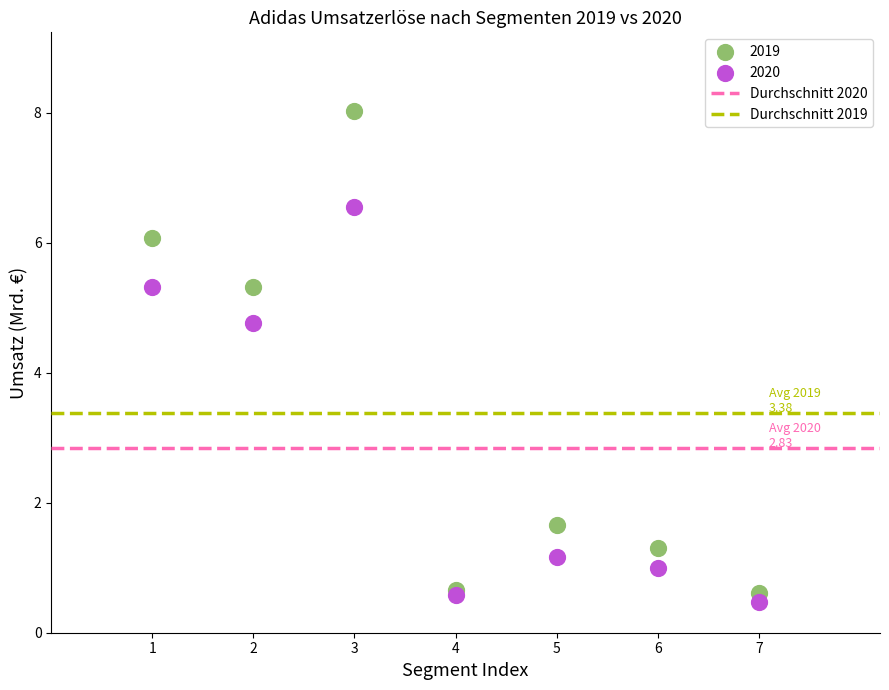

Which series reaches the maximum Y coordinate?

2019